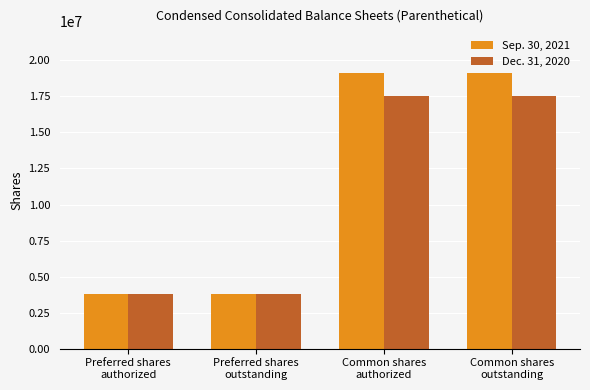

Which series has the widest spread of values?

Sep. 30, 2021